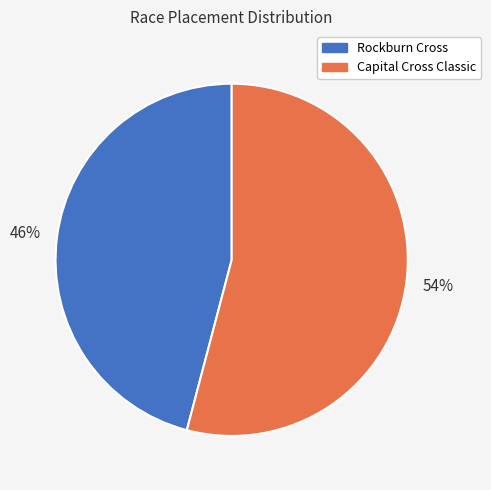

To the nearest percent, what is the average slice percentage?

50%